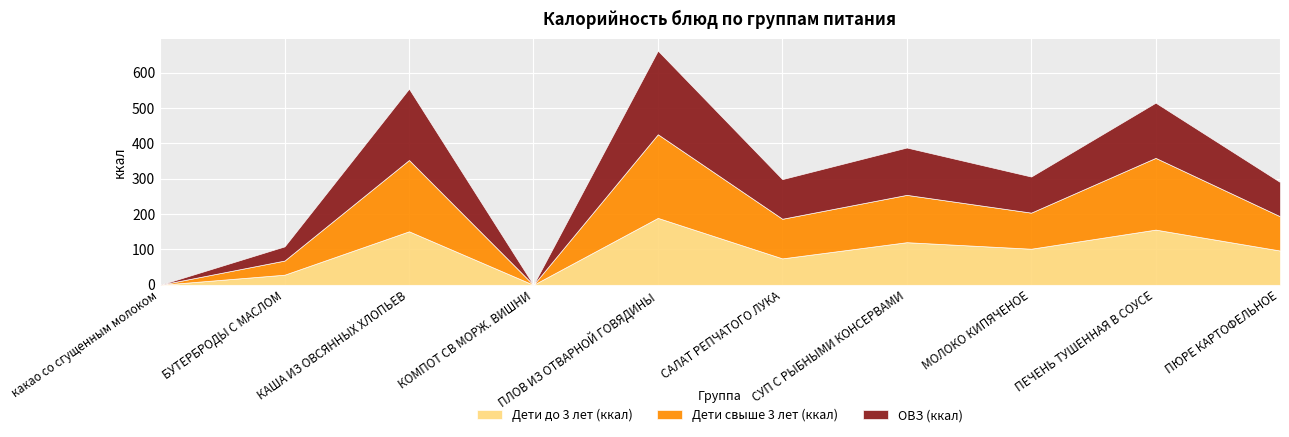

At which category is the sum across all series the highest?

ПЛОВ ИЗ ОТВАРНОЙ ГОВЯДИНЫ